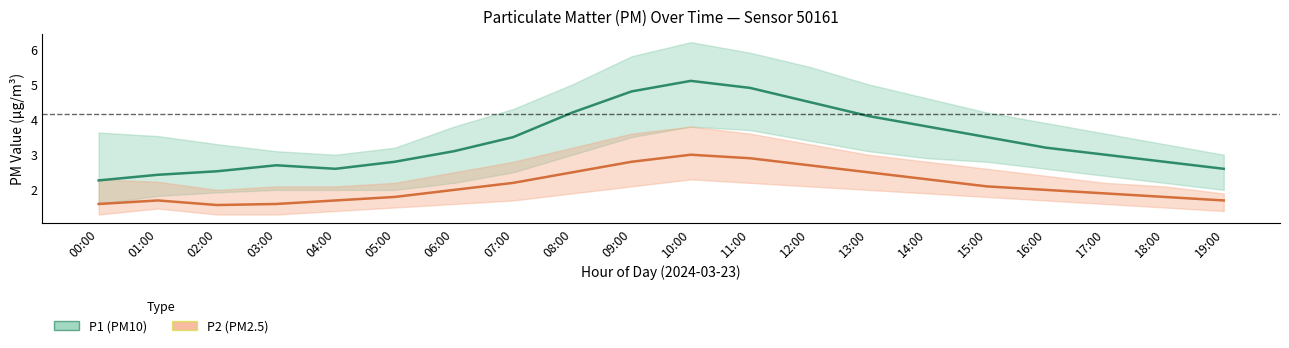

What is the difference between the maximum and minimum values in the P2 (PM2.5) series?

1.4